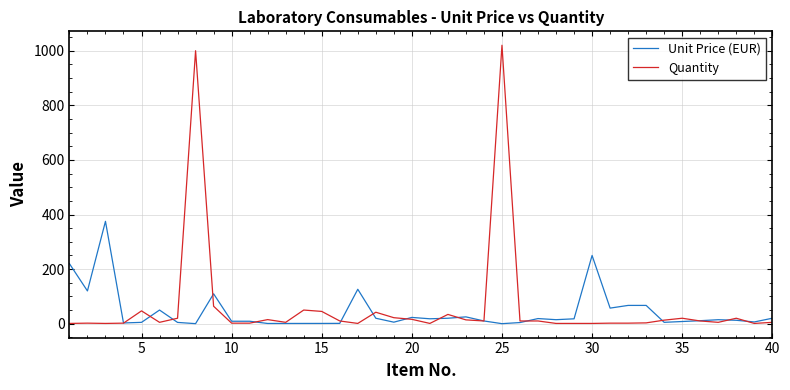

How many lines are shown in the chart?

2